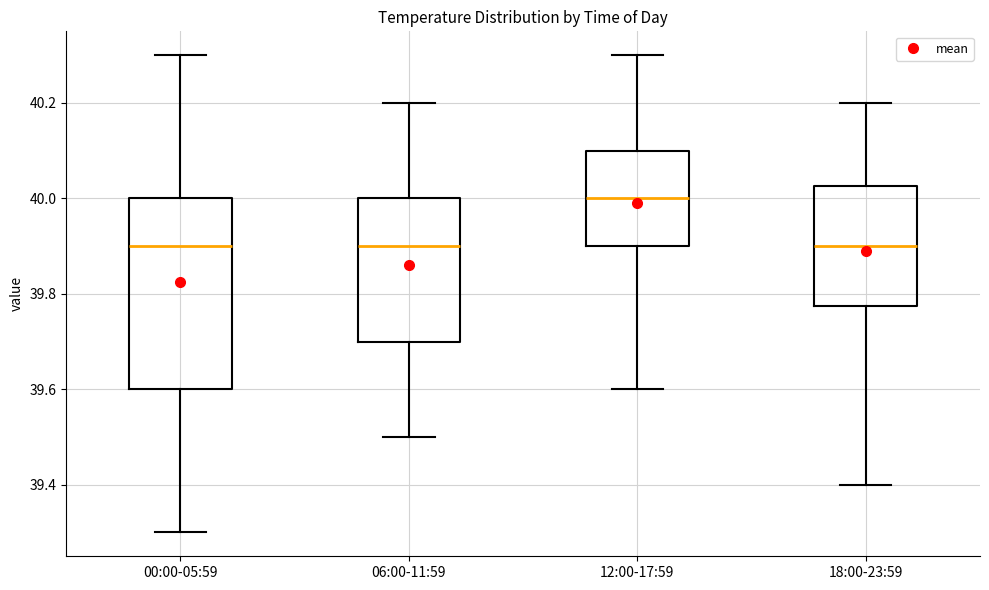

Reading left to right, transcribe this box plot: for each box, give where its median line is, the range the box spans, and where its two whiskers end, as read against the y-axis. The values are not printed on the chart, so give them approximately, as read against the axis.

00:00-05:59: median 39.90, box 39.60 to 40.00, whiskers 39.30 to 40.30
06:00-11:59: median 39.90, box 39.70 to 40.00, whiskers 39.50 to 40.20
12:00-17:59: median 40.00, box 39.90 to 40.10, whiskers 39.60 to 40.30
18:00-23:59: median 39.90, box 39.78 to 40.02, whiskers 39.40 to 40.20